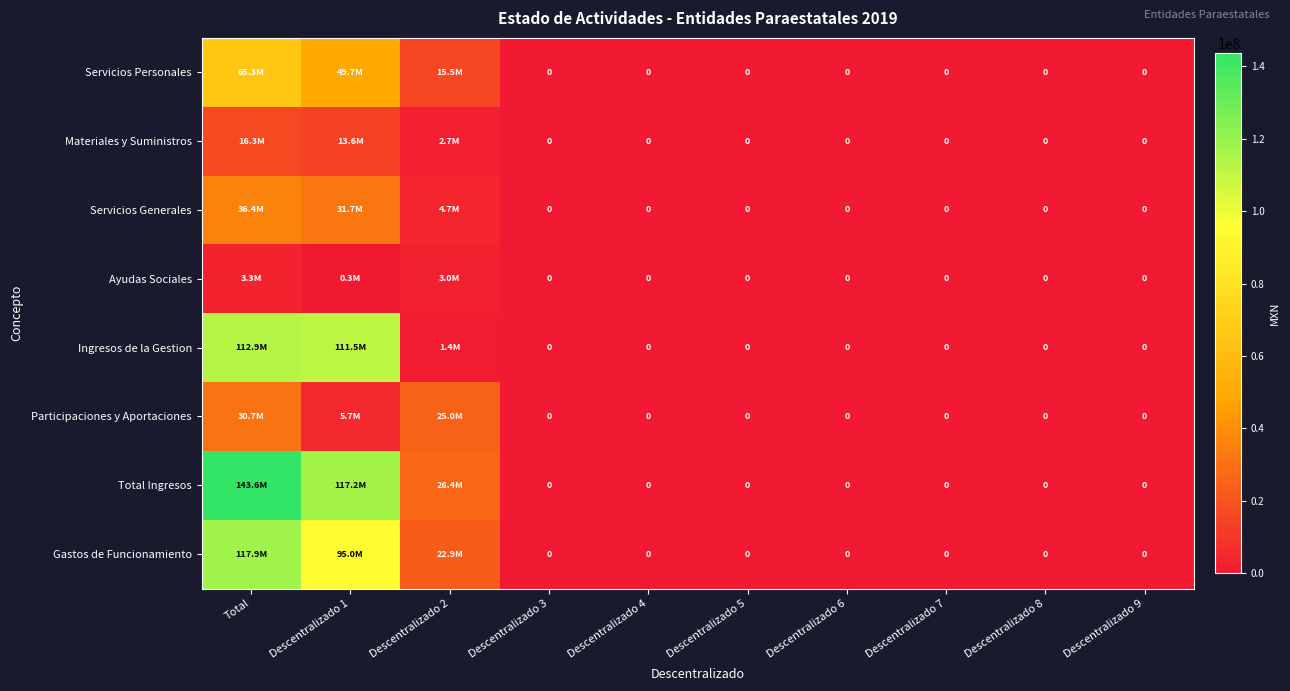

Which series has the largest range (max minus min)?

Total Ingresos